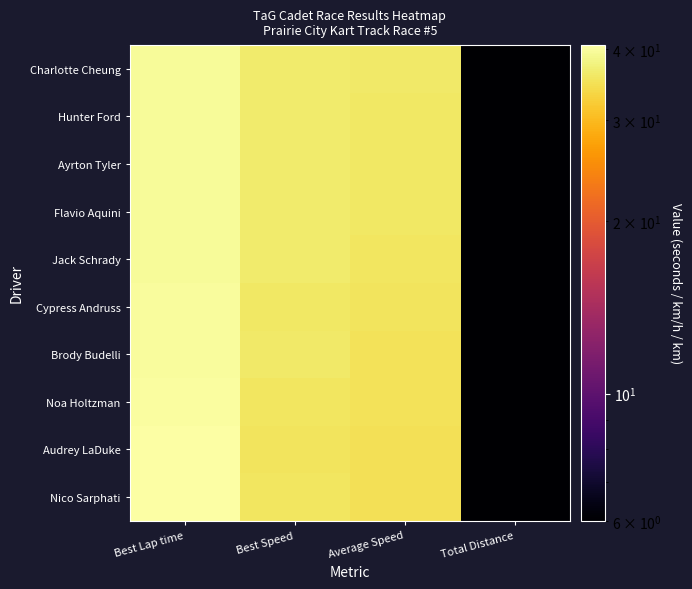

Reading right to left, transcribe all the data shown in this chart.

Charlotte Cheung: Total Distance=6.0	Average Speed=36.1	Best Speed=36.4	Best Lap time=39.6
Hunter Ford: Total Distance=6.0	Average Speed=36.0	Best Speed=36.4	Best Lap time=39.6
Ayrton Tyler: Total Distance=6.0	Average Speed=35.8	Best Speed=36.4	Best Lap time=39.6
Flavio Aquini: Total Distance=6.0	Average Speed=35.8	Best Speed=36.4	Best Lap time=39.5
Jack Schrady: Total Distance=6.0	Average Speed=35.8	Best Speed=36.5	Best Lap time=39.5
Cypress Andruss: Total Distance=6.0	Average Speed=35.5	Best Speed=36.0	Best Lap time=40.0
Brody Budelli: Total Distance=6.0	Average Speed=35.2	Best Speed=36.1	Best Lap time=39.9
Noa Holtzman: Total Distance=6.0	Average Speed=35.1	Best Speed=35.7	Best Lap time=40.3
Audrey LaDuke: Total Distance=6.0	Average Speed=34.9	Best Speed=35.5	Best Lap time=40.6
Nico Sarphati: Total Distance=6.0	Average Speed=34.7	Best Speed=35.6	Best Lap time=40.5